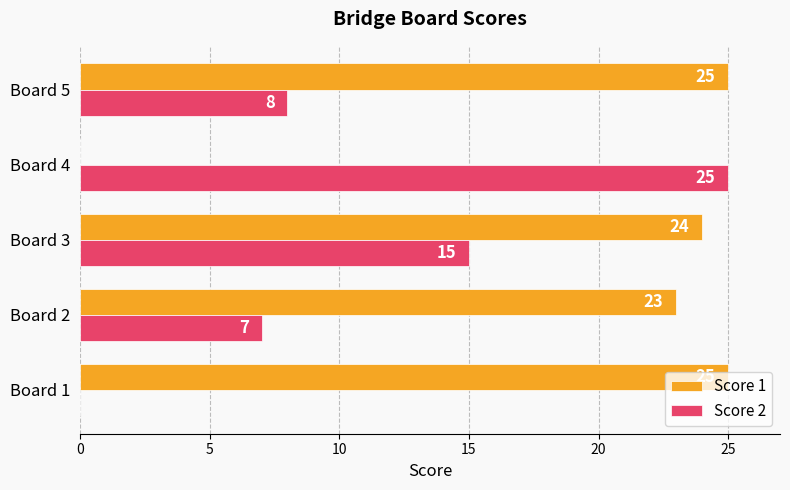

What is the sum of all Score 1 values?

97